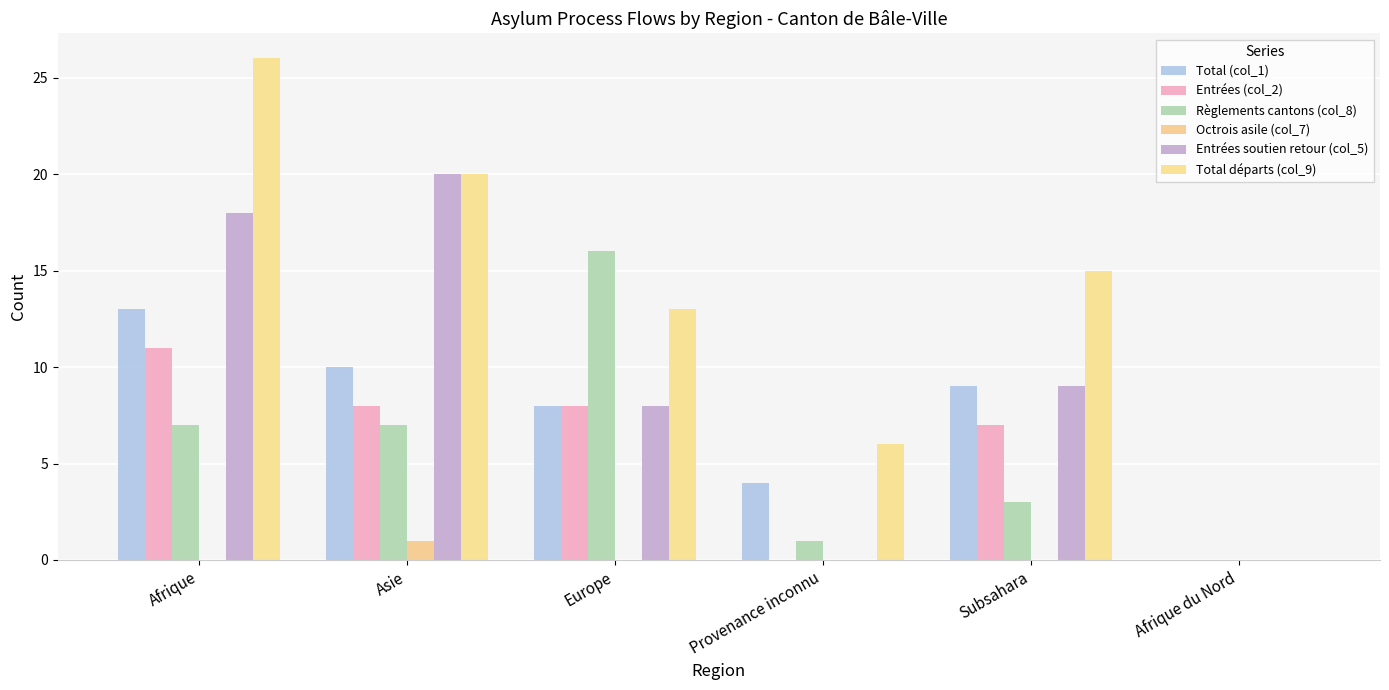

Reading left to right, what are all the values shown in this chart?

Total (col_1): Afrique=13	Asie=10	Europe=8	Provenance inconnu=4	Subsahara=9	Afrique du Nord=0
Entrées (col_2): Afrique=11	Asie=8	Europe=8	Provenance inconnu=0	Subsahara=7	Afrique du Nord=0
Règlements cantons (col_8): Afrique=7	Asie=7	Europe=16	Provenance inconnu=1	Subsahara=3	Afrique du Nord=0
Octrois asile (col_7): Afrique=0	Asie=1	Europe=0	Provenance inconnu=0	Subsahara=0	Afrique du Nord=0
Entrées soutien retour (col_5): Afrique=18	Asie=20	Europe=8	Provenance inconnu=0	Subsahara=9	Afrique du Nord=0
Total départs (col_9): Afrique=26	Asie=20	Europe=13	Provenance inconnu=6	Subsahara=15	Afrique du Nord=0